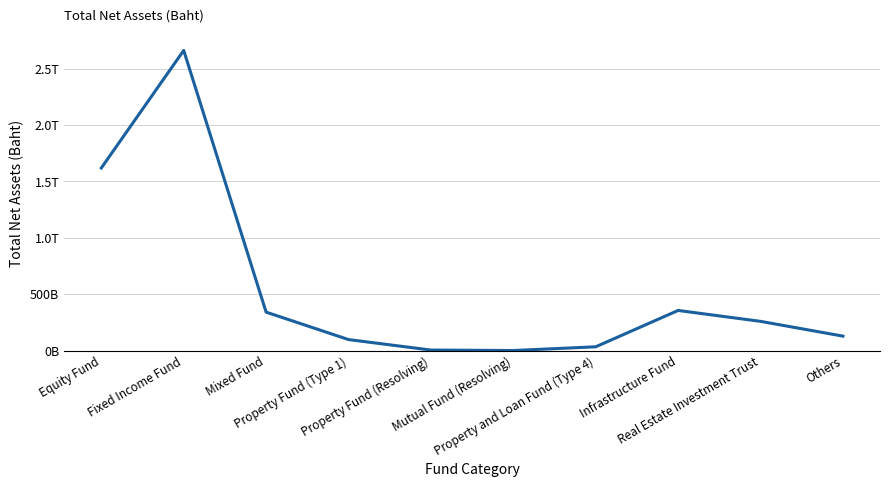

Where is the first local maximum?

Fixed Income Fund